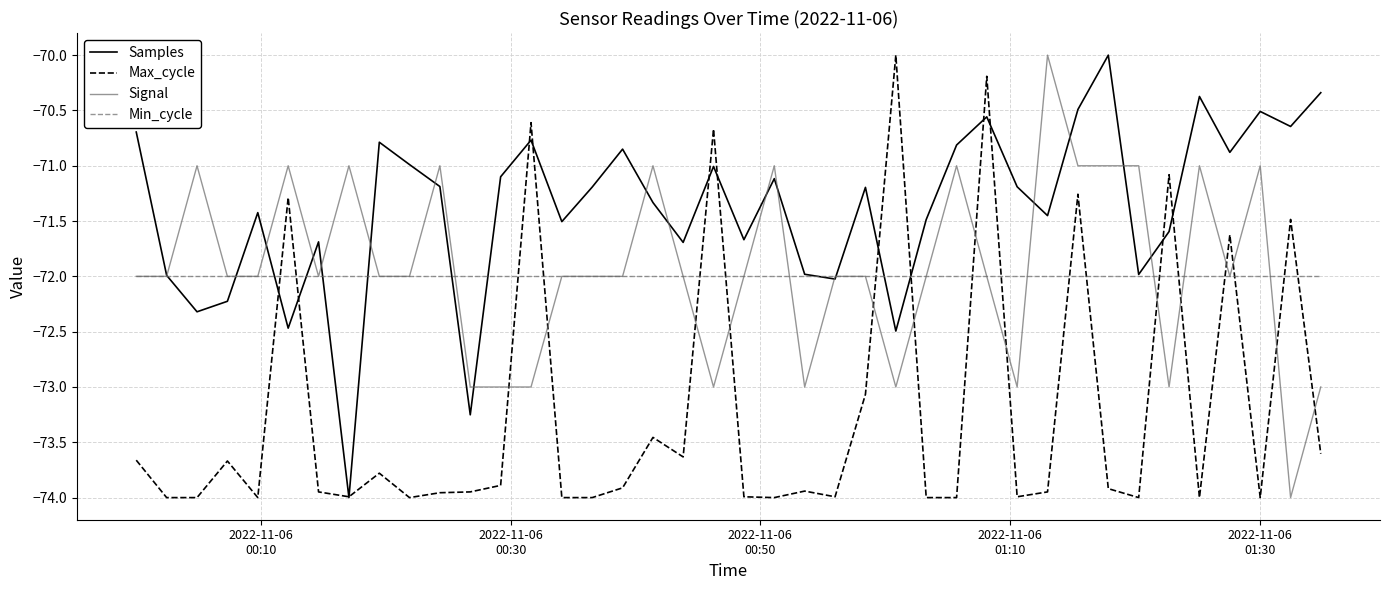

Which series has the largest total across all categories?

Samples